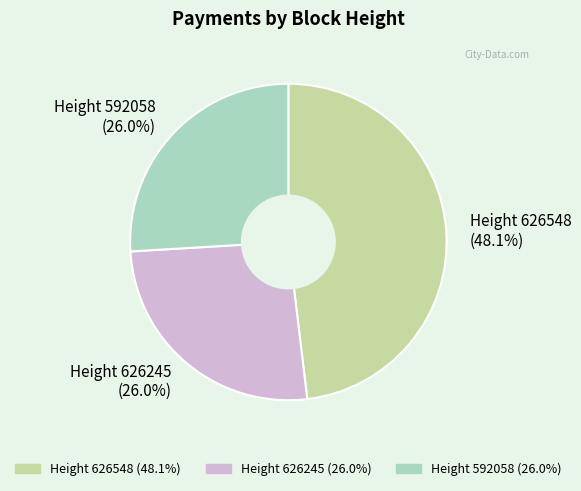

What percentage is NOT represented by Height 626548?

51.9%